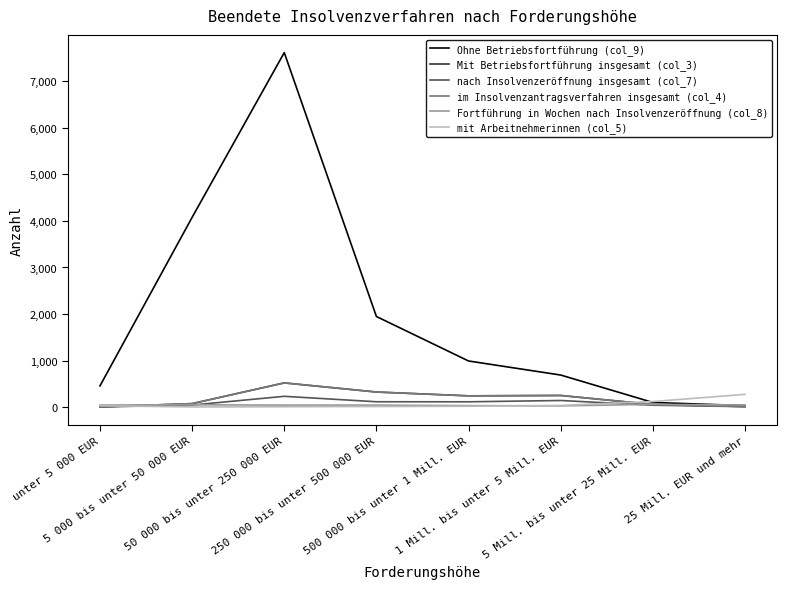

How many lines are shown in the chart?

6